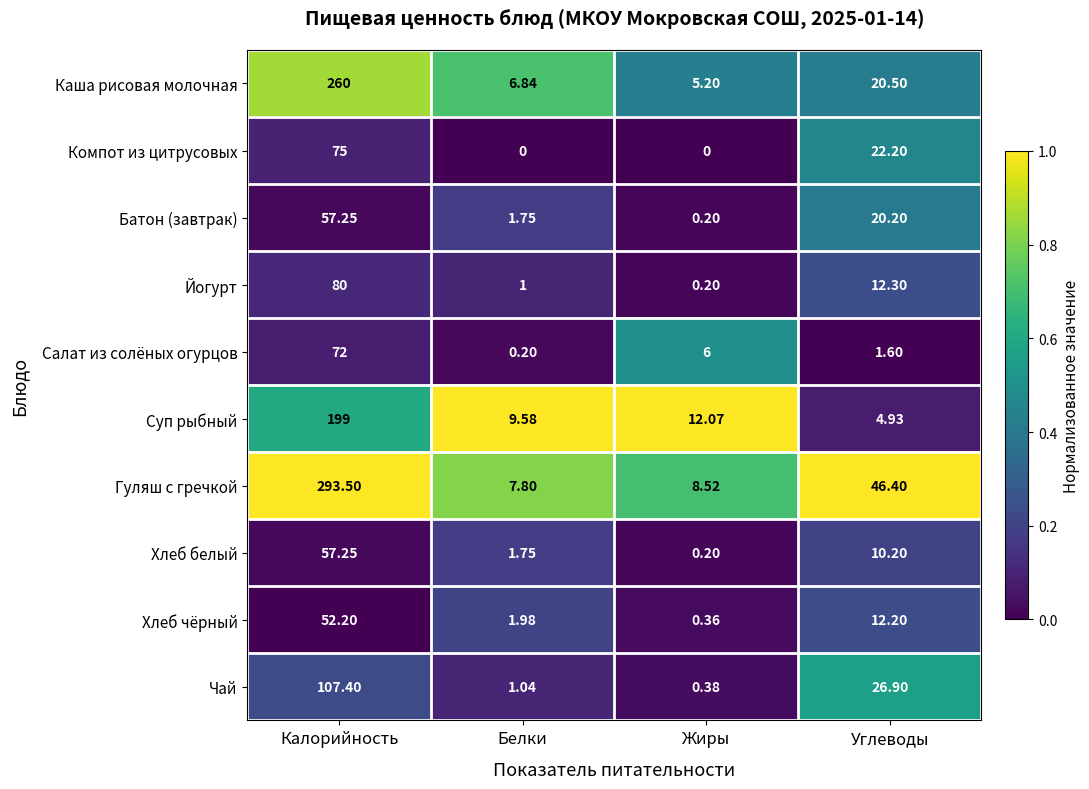

What is the difference between the highest and lowest values at Калорийность?

241.3